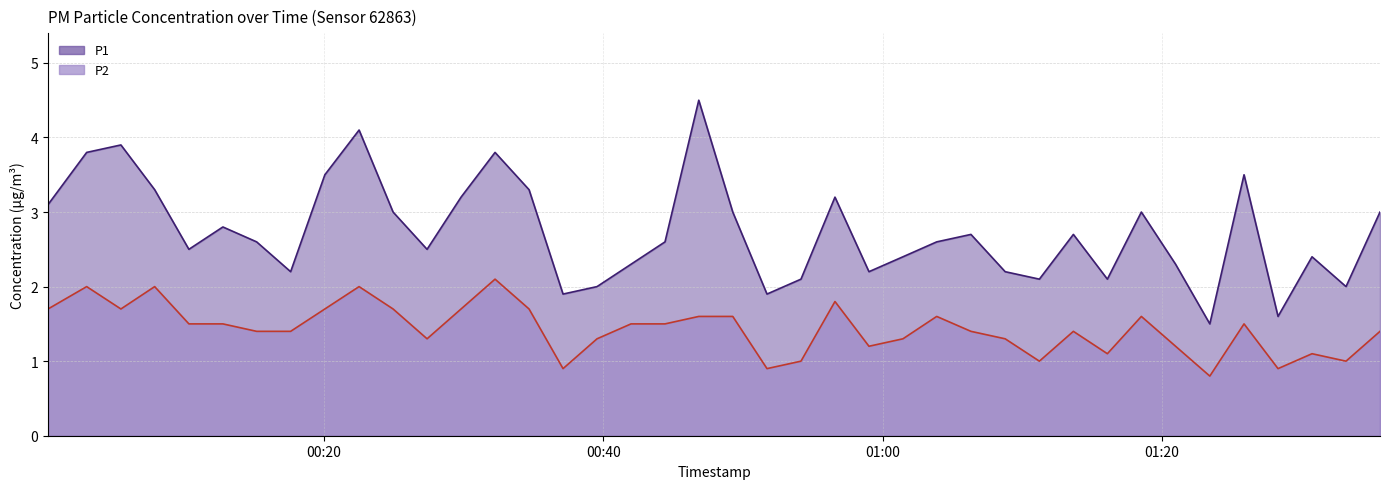

Rank the series by their maximum value, from highest to lowest.

P1, P2